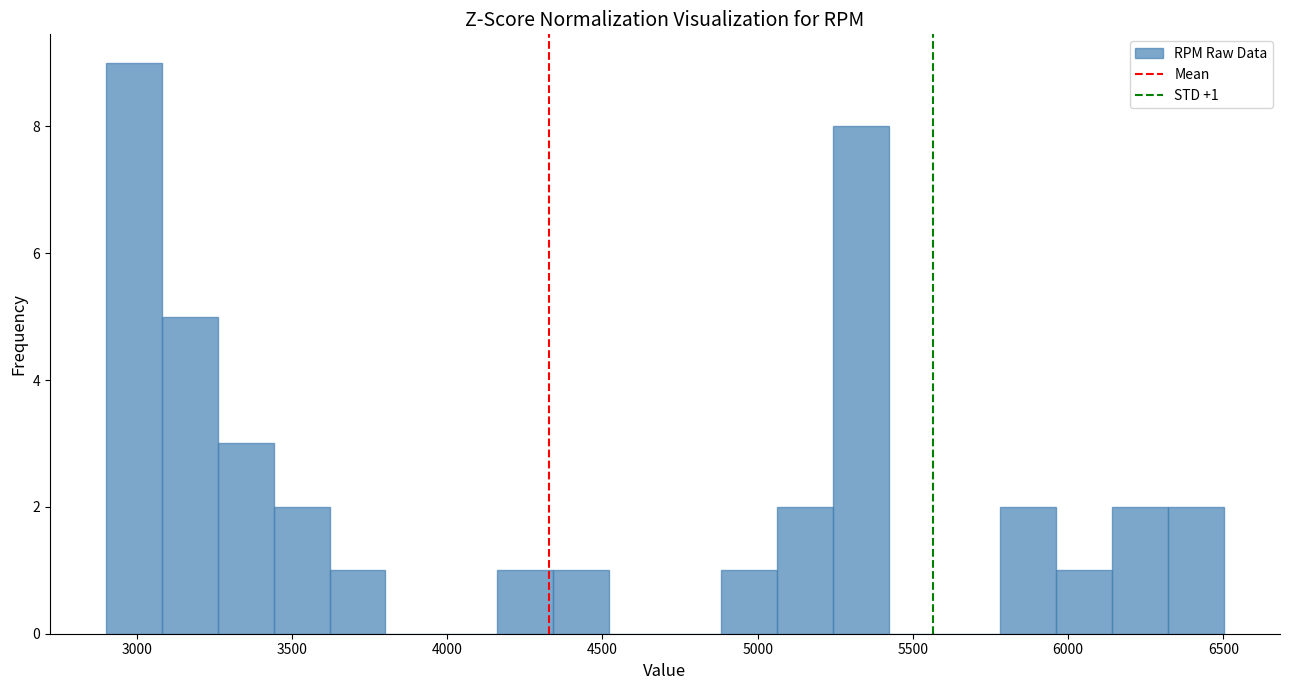

Around what value on the x-axis is the tallest bar? Give the approximate position of its centre, as read against the axis.

3000